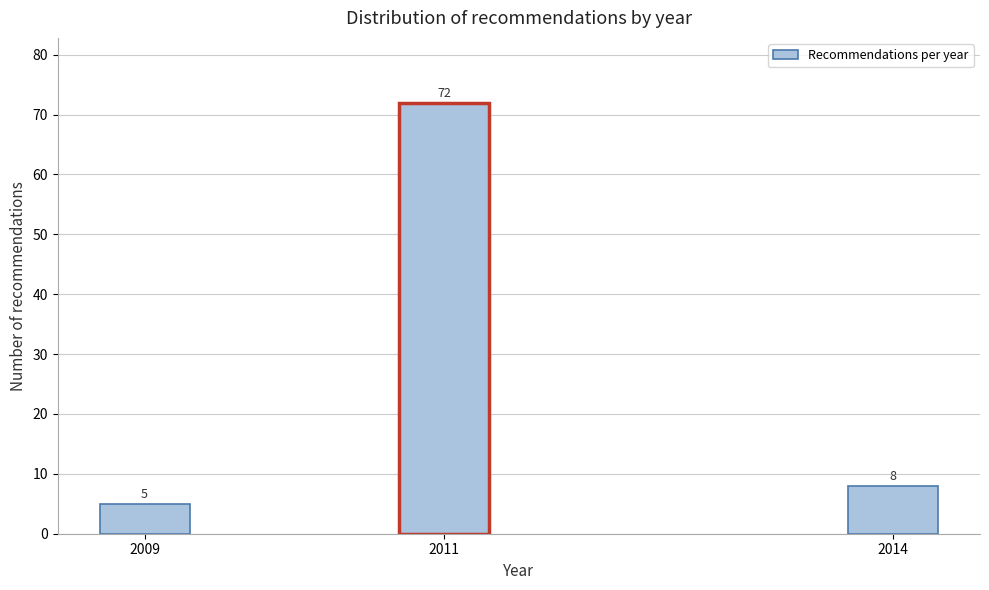

Reading right to left, list all the values displayed in this chart.

2014=8	2011=72	2009=5